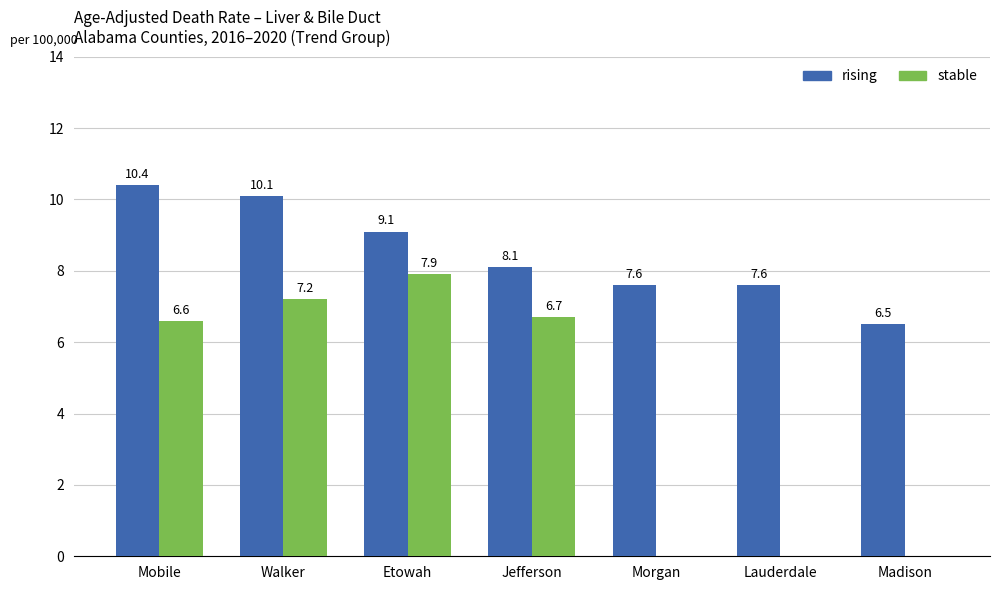

What is the average value of the stable series?

4.1